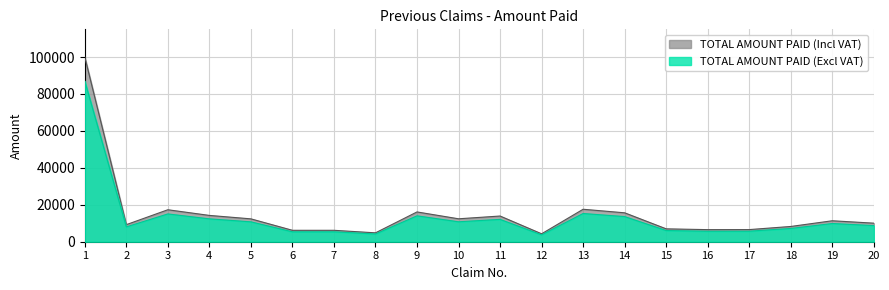

At which label does TOTAL AMOUNT PAID (Excl VAT) reach its peak?

1